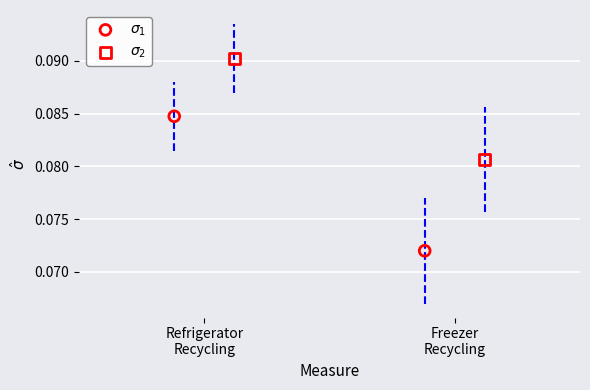

Which series reaches the maximum Y coordinate?

$\sigma_2$